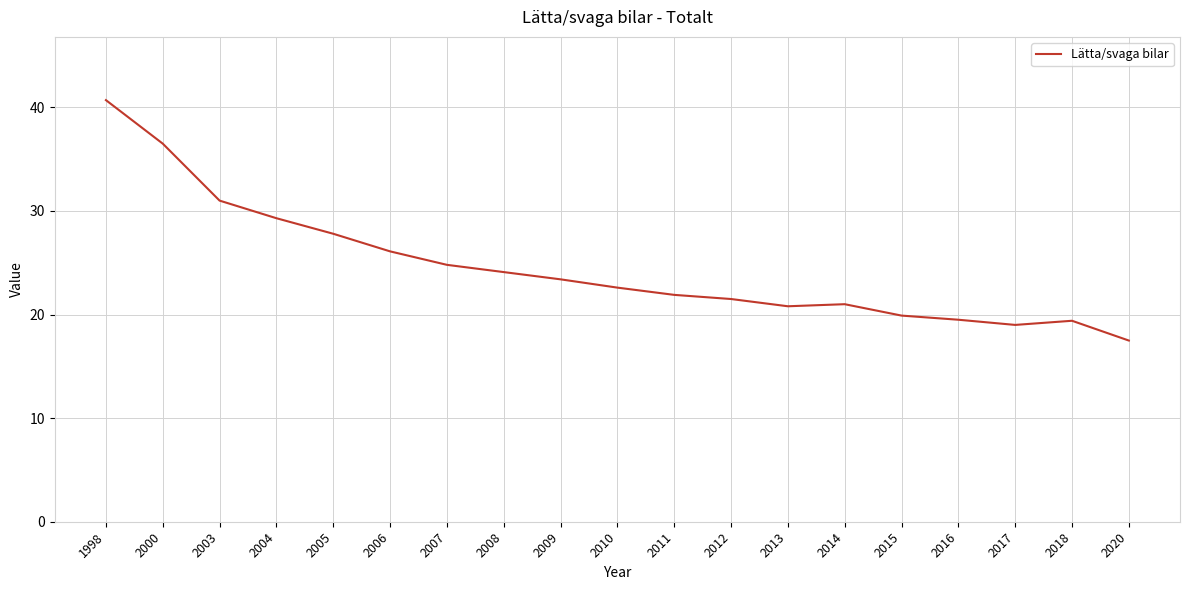

The value at 2011 is 14.1. True or false?

False